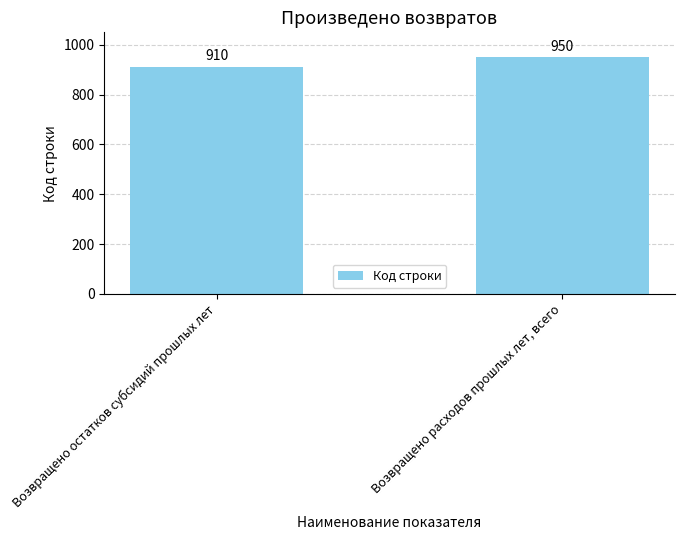

What is the average value?

930